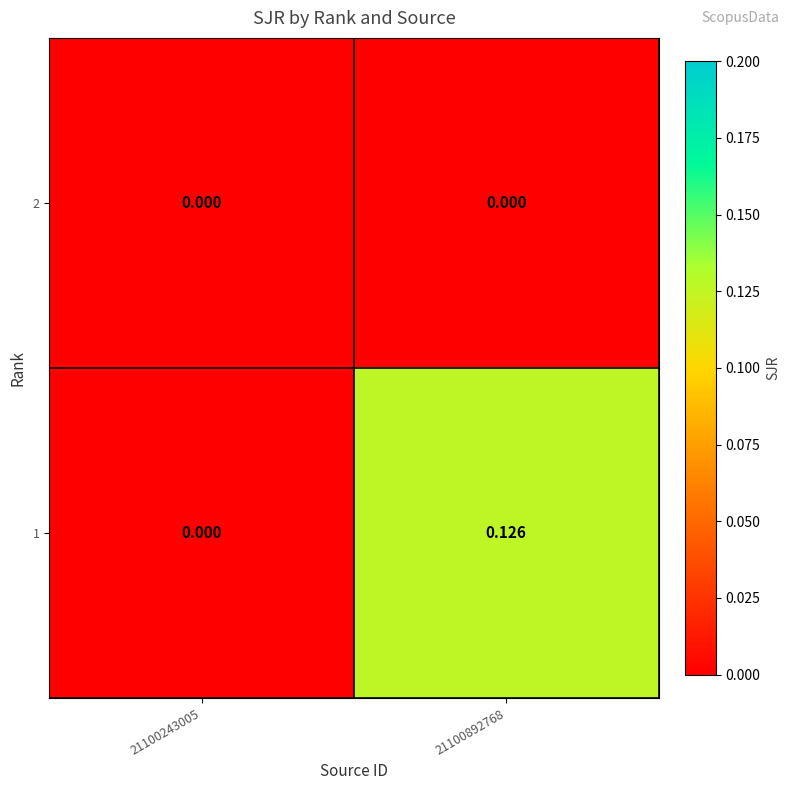

Is the value of 2 at 21100243005 greater than the value of 1 at 21100892768?

No